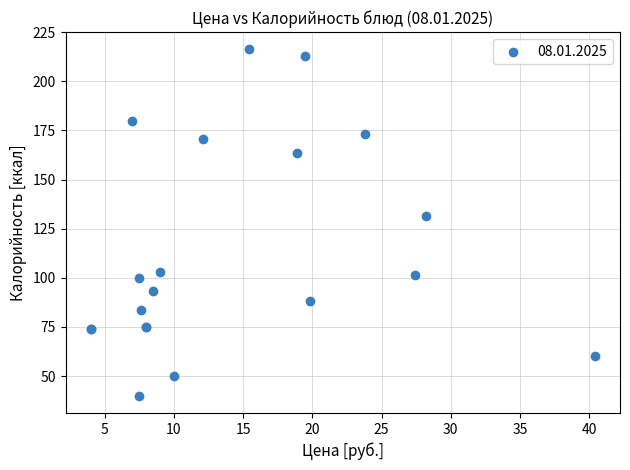

What Y value in the scatter plot is closest to 128?

131.3